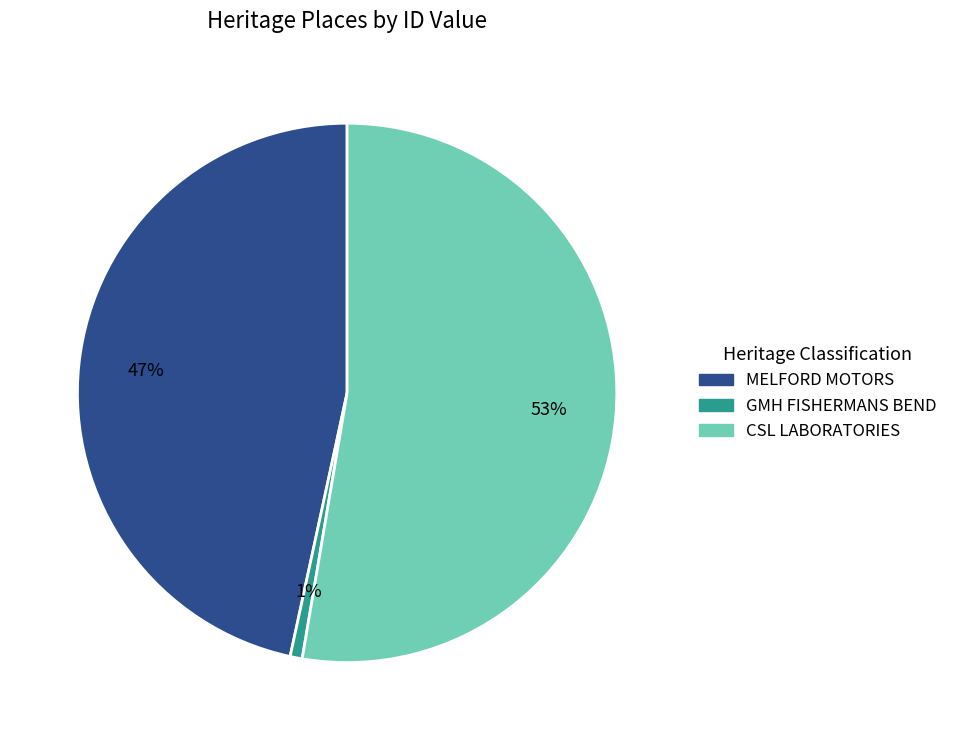

What percentage is the MELFORD MOTORS slice, to the nearest percent?

47%